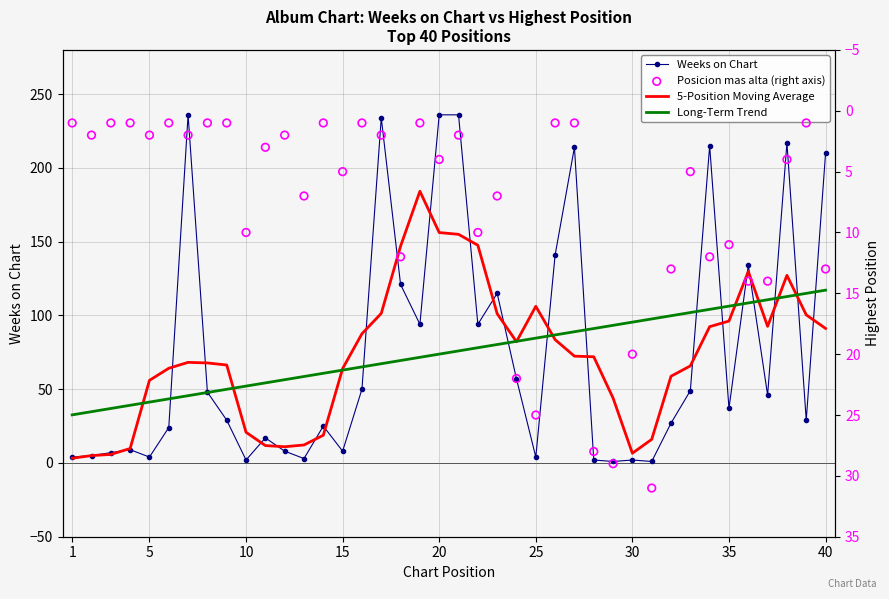

Which series has the largest total across all categories?

Long-Term Trend